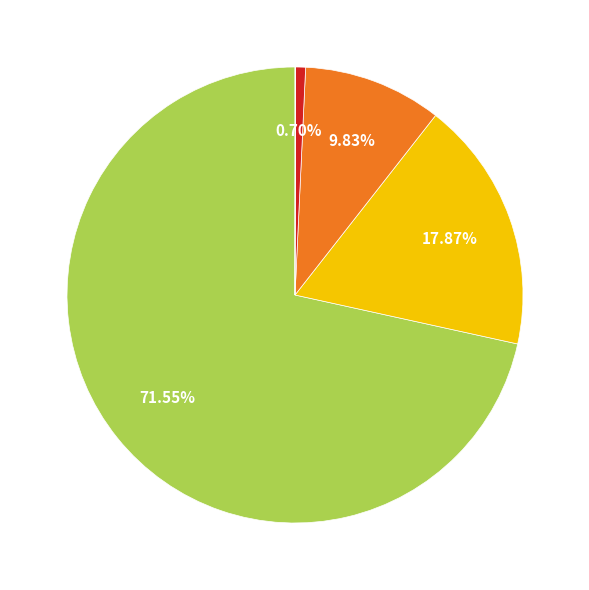

Does any single category account for the majority?

Yes